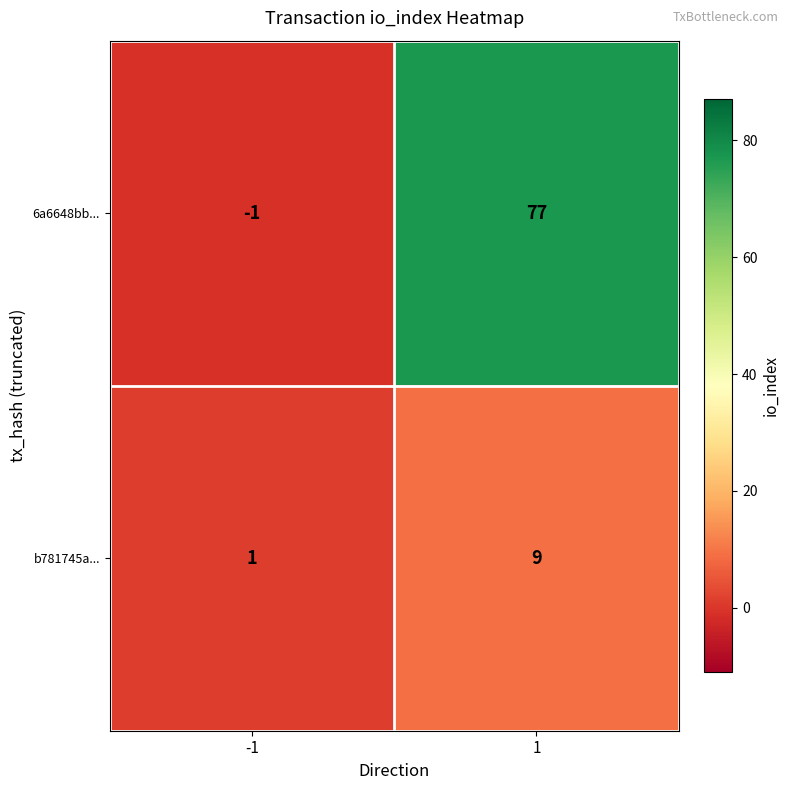

At which category is the sum across all series the highest?

1